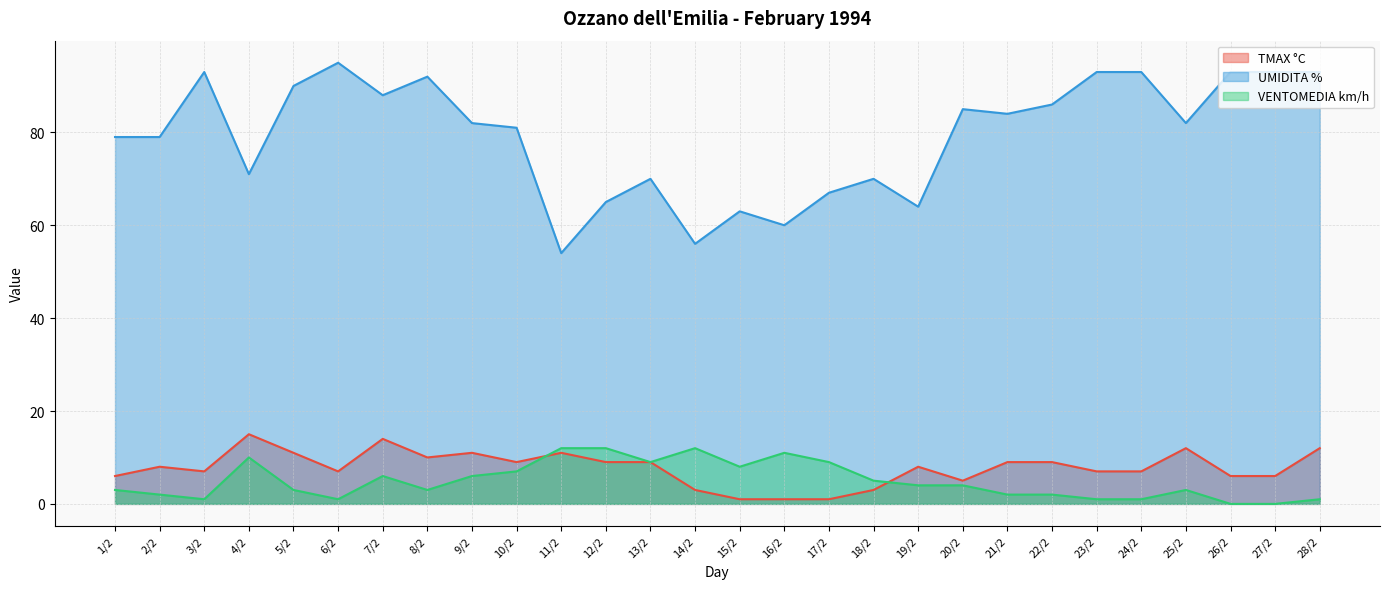

What is the highest value of the UMIDITA % series?

95